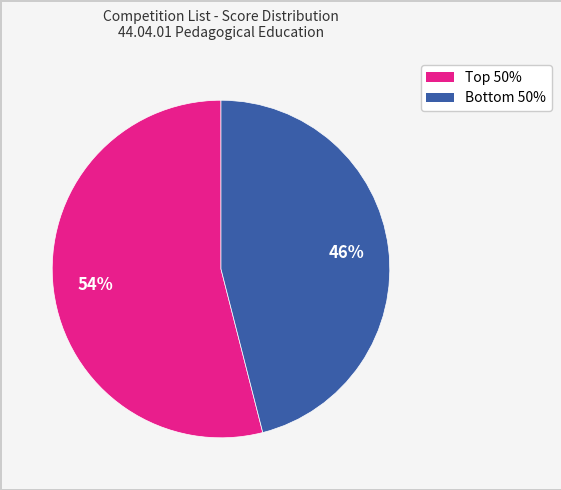

Is there a majority slice in this chart?

Yes